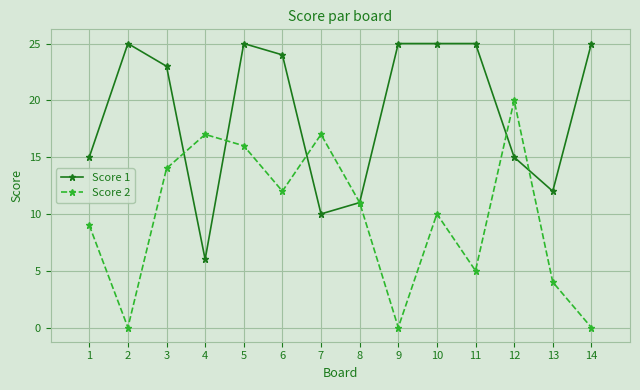

Which series has the largest range (max minus min)?

Score 2